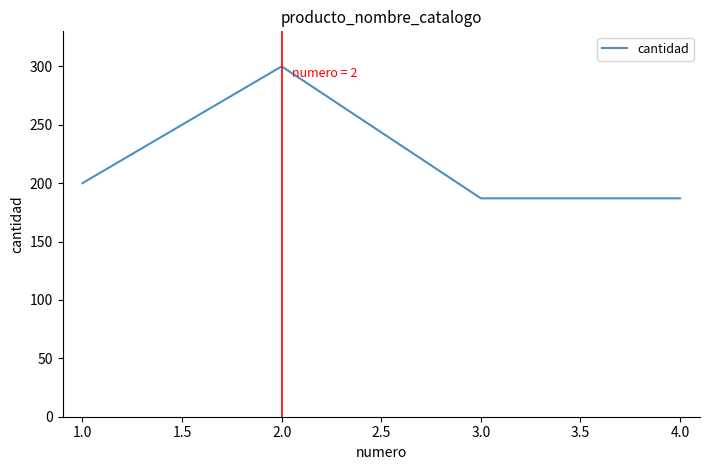

At which category does the data reach its first local peak?

2.0